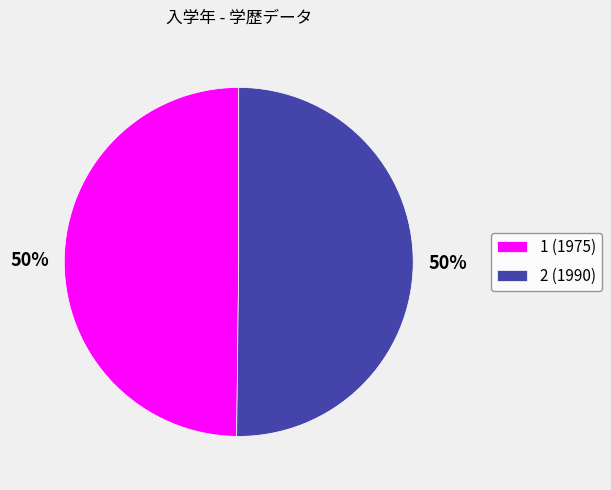

What is the ratio of the value at 2 (1990) to the value at 1 (1975)?

1.0